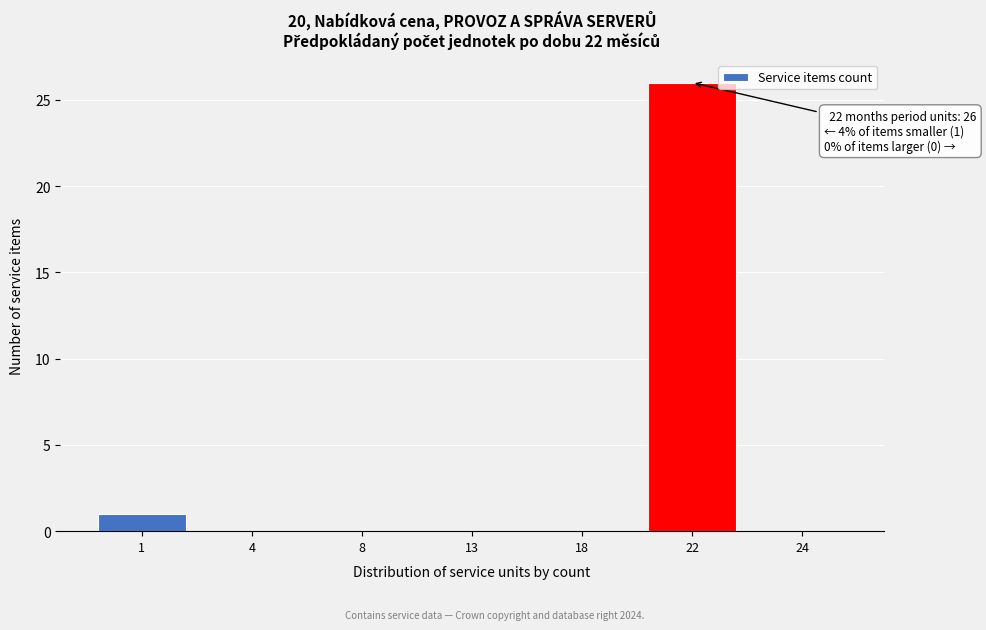

Reading left to right, extract all data points from this chart.

1=1	4=0	8=0	13=0	18=0	22=26	24=0